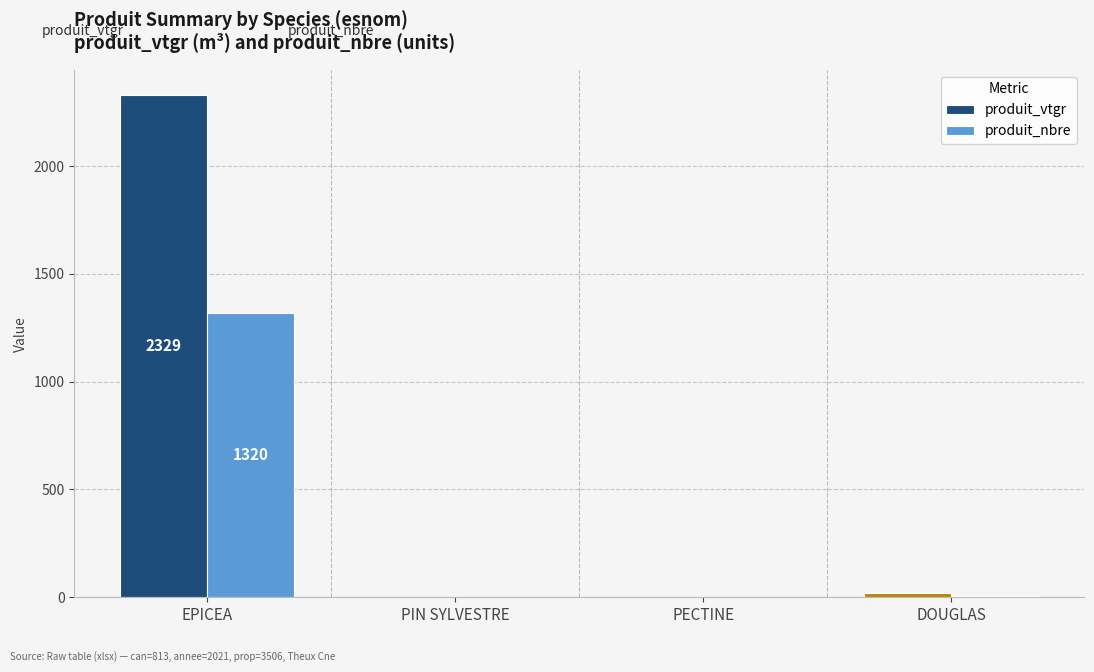

What is the total value across all series at DOUGLAS?

21.7